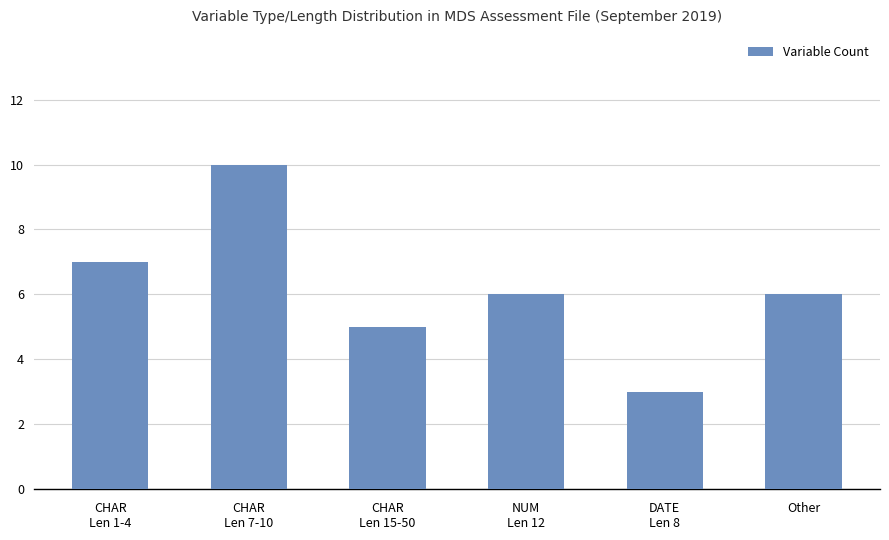

Read the value at Other.

6